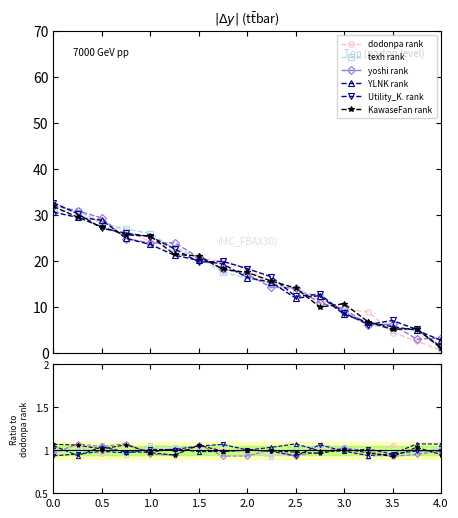

Rank the series by their maximum value, from lowest to highest.

Utility_K. rank, dodonpa rank, KawaseFan rank, YLNK rank, yoshi rank, texh rank